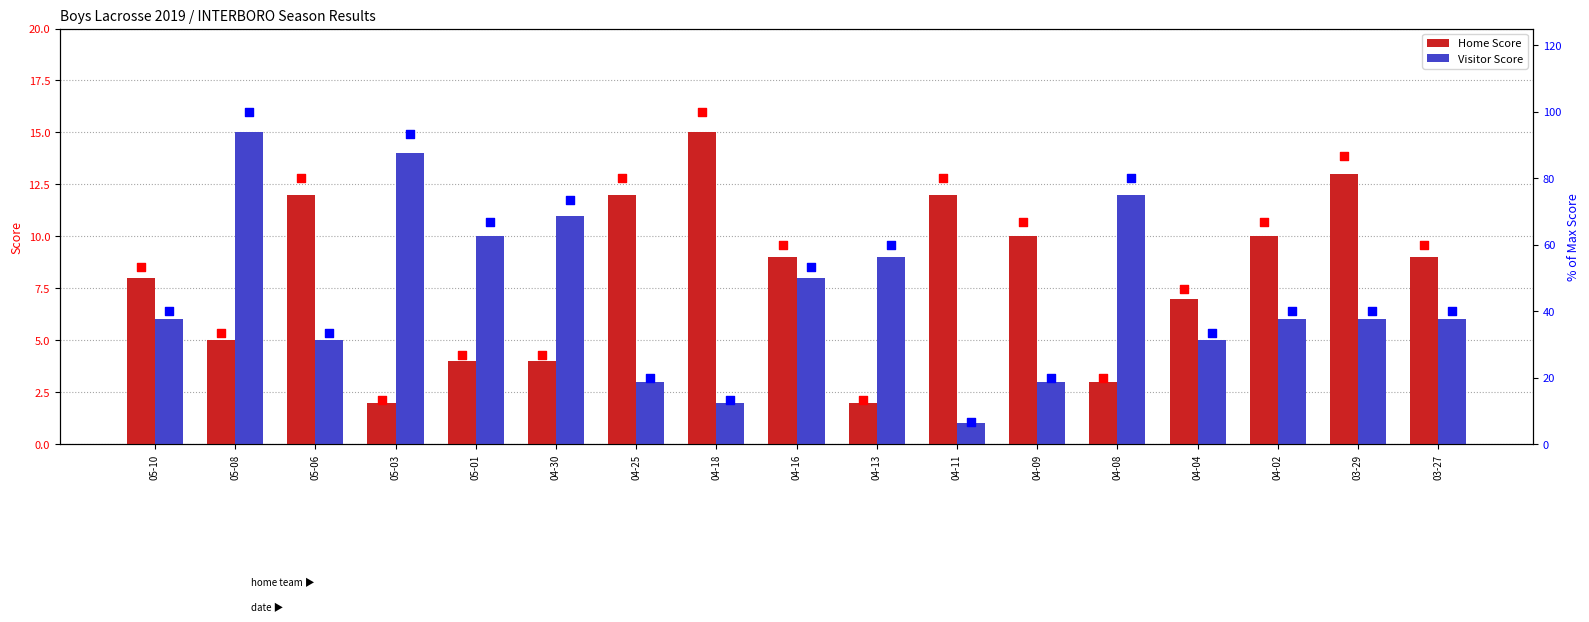

Which series contains the highest Y value?

Home Score %